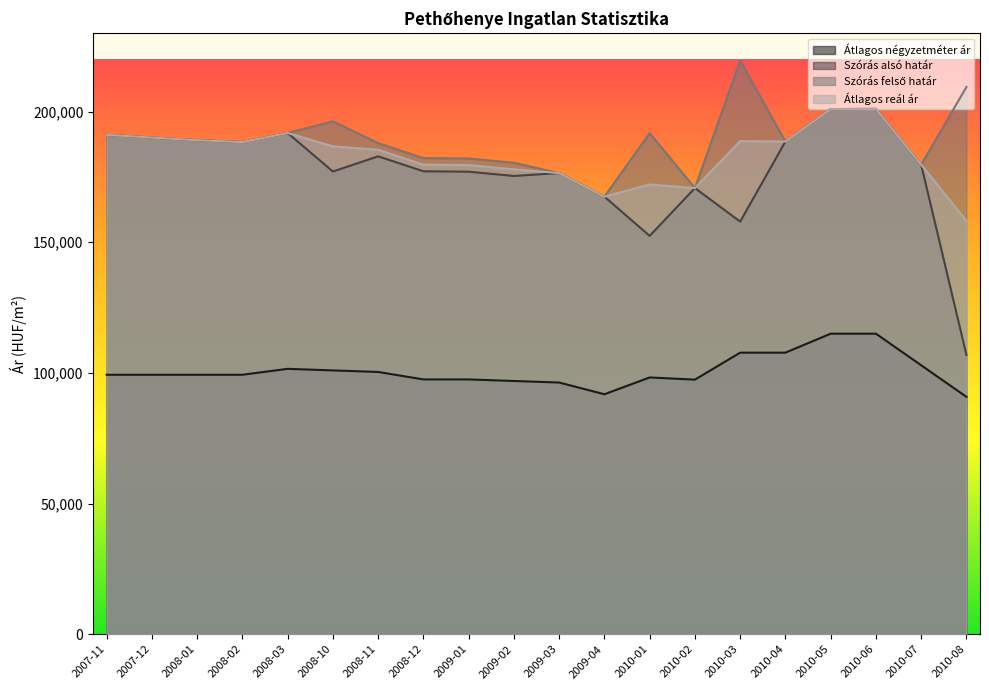

What is the difference between the maximum and minimum values in the Szórás felső határ series?

52068